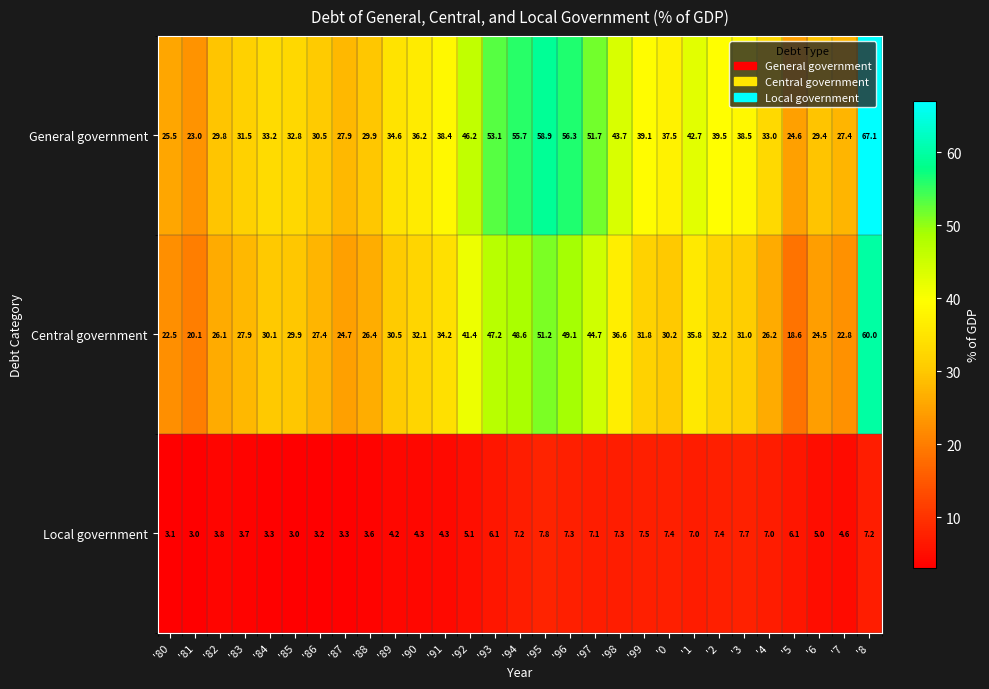

What is the maximum value shown in the chart?

67.1